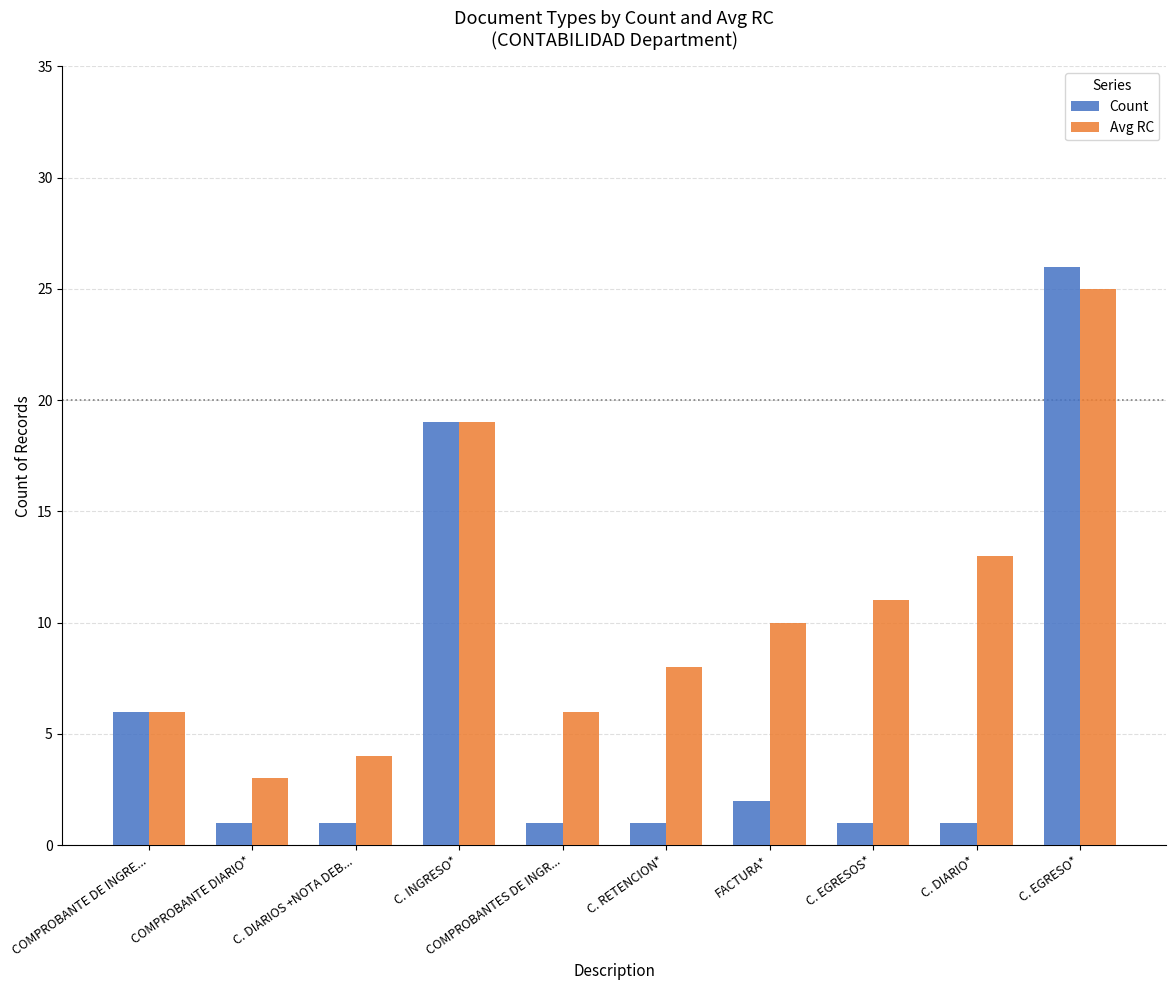

Which series has the largest range (max minus min)?

Count